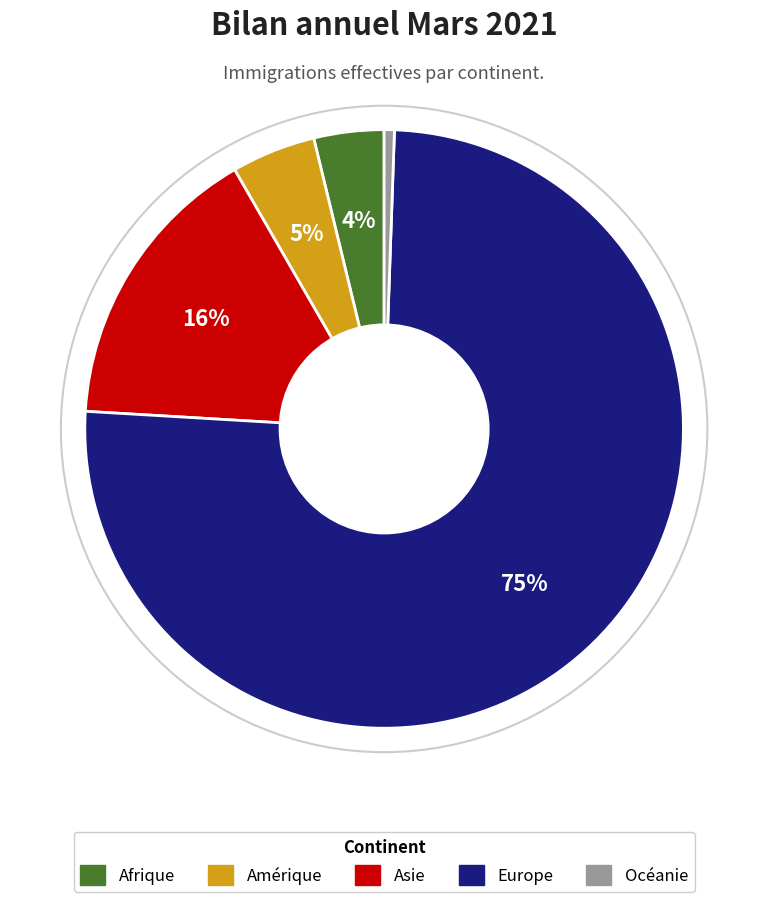

What is the smallest slice in the pie chart?

Océanie